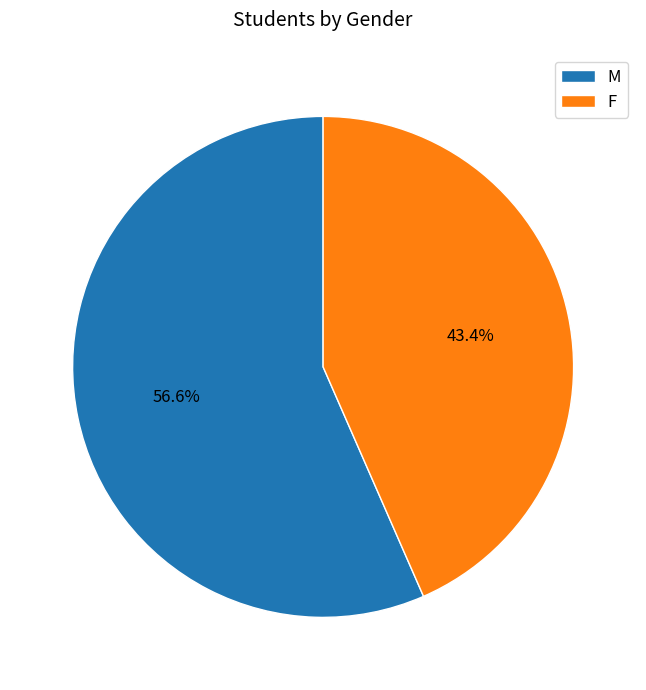

Count the number of slices in the pie.

2